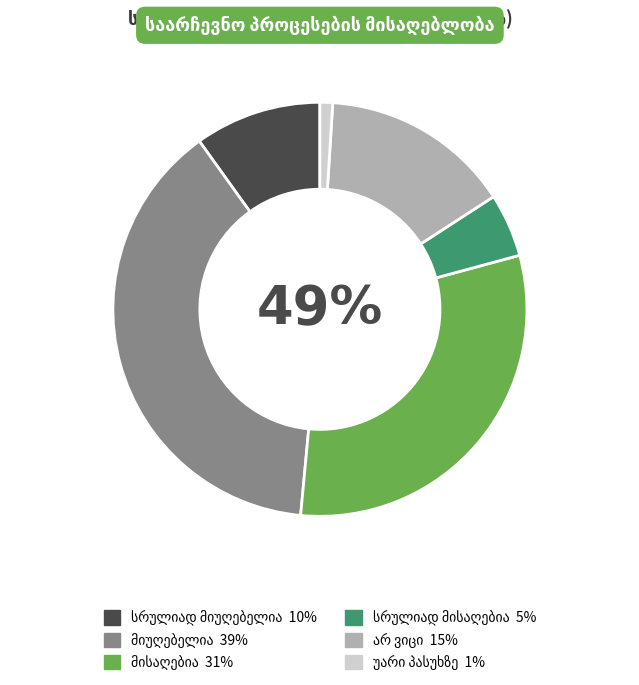

To the nearest percent, what percentage of the pie is არ ვიცი?

15%